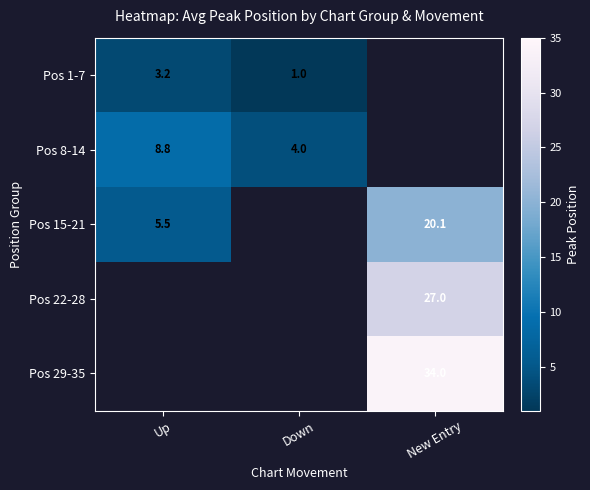

What is the minimum value shown in the chart?

1.0